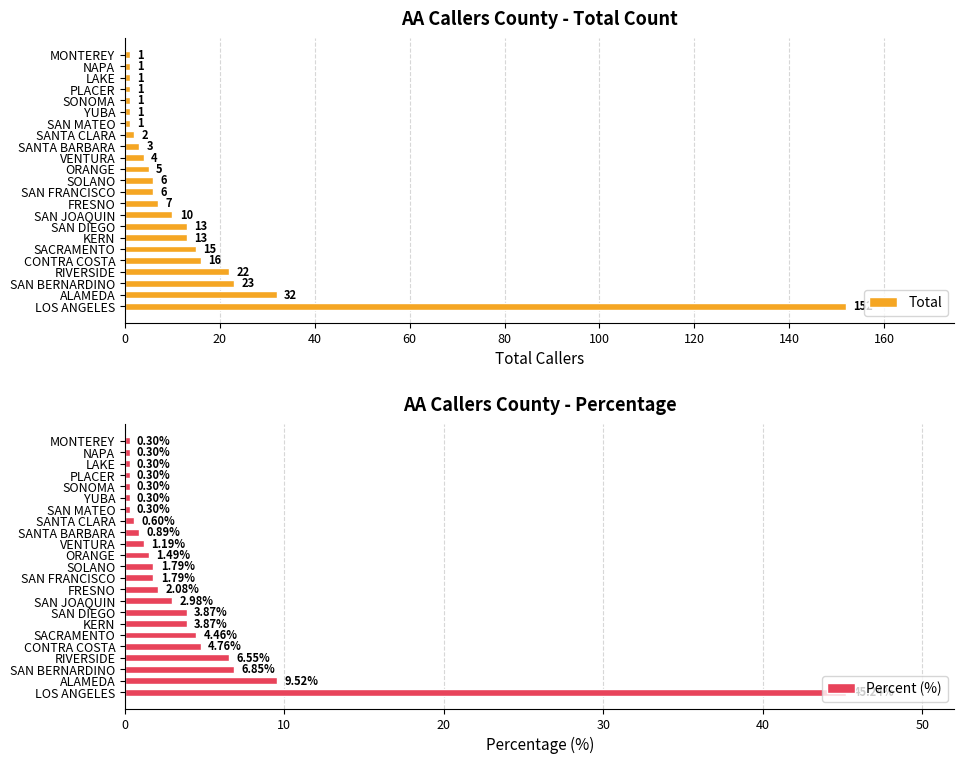

What is the sum of the Percent (%) values at LOS ANGELES and SANTA CLARA?

45.8